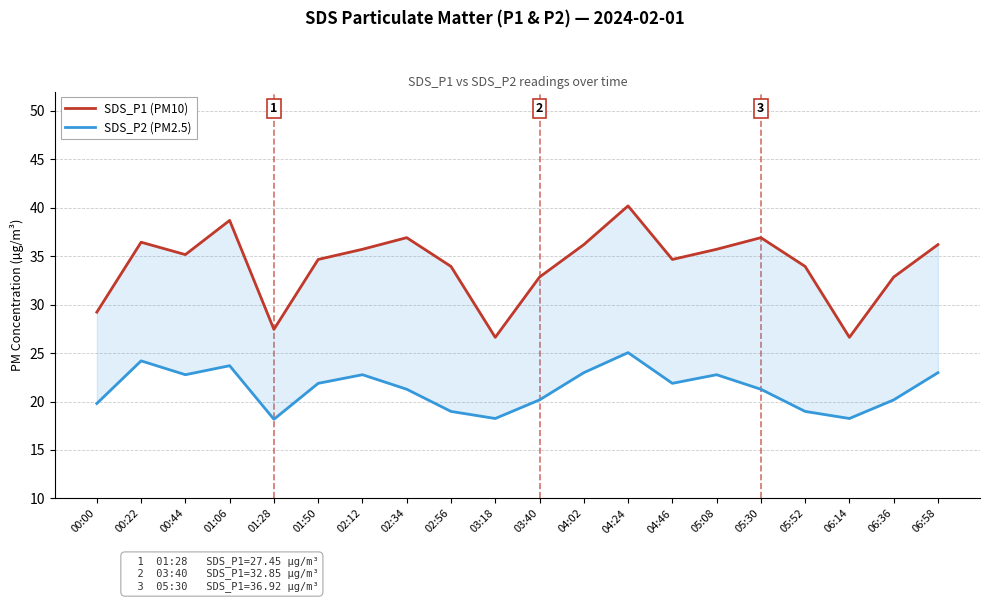

Count the number of data series in this chart.

2